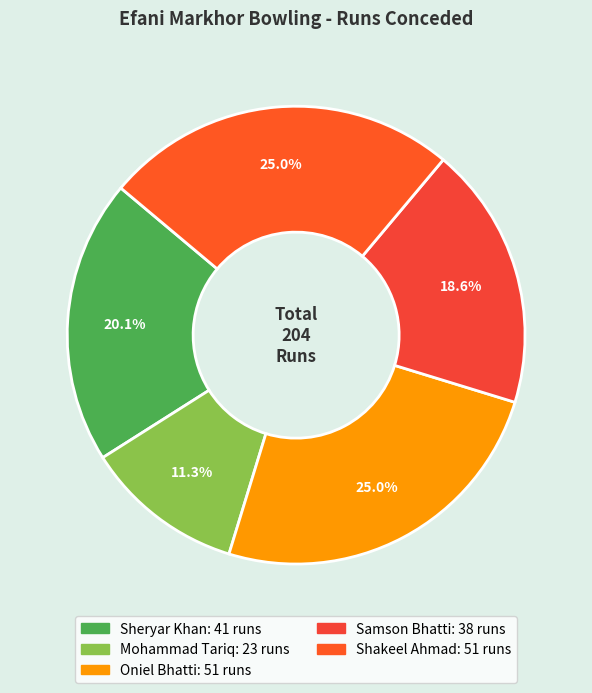

To the nearest percent, what is the difference between the Shakeel Ahmad and Mohammad Tariq slice percentages?

14%